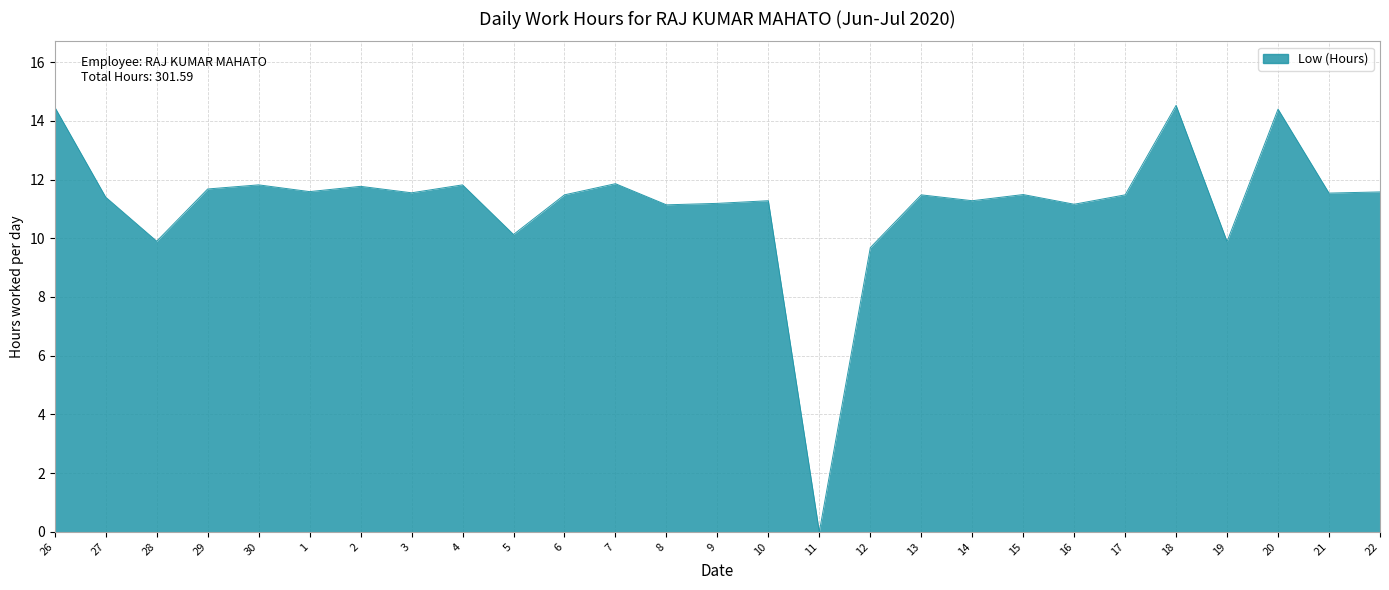

The value at 10 is 11.3. True or false?

True